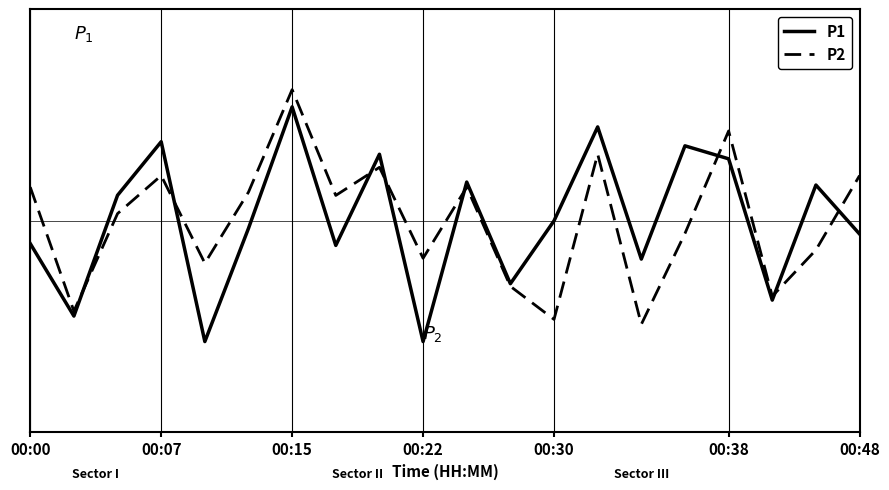

Where is P1 nearest to the value 0?

00:30